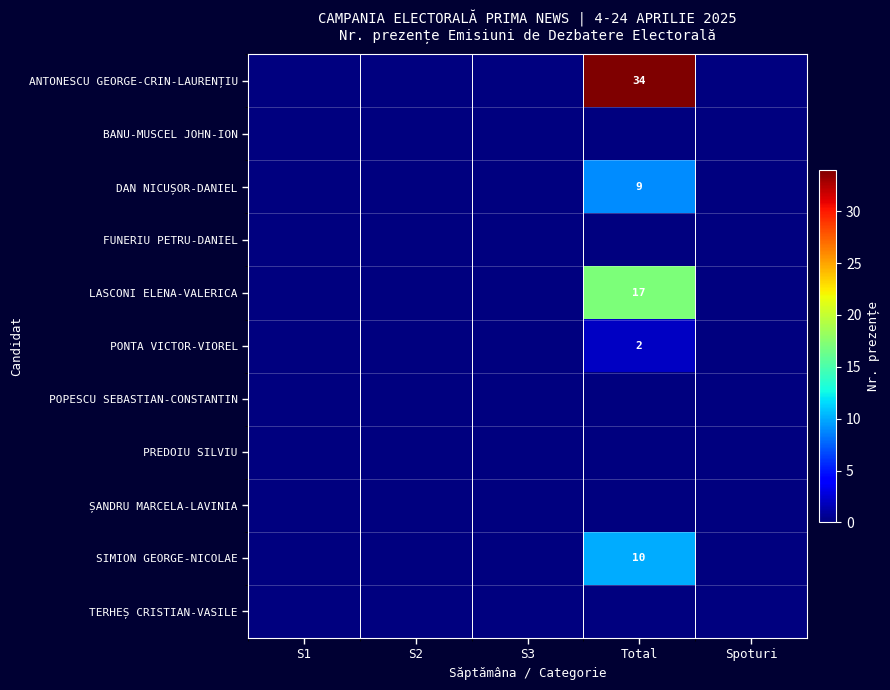

List the series in order of their peak value, highest first.

ANTONESCU GEORGE-CRIN-LAURENȚIU, LASCONI ELENA-VALERICA, SIMION GEORGE-NICOLAE, DAN NICUȘOR-DANIEL, PONTA VICTOR-VIOREL, BANU-MUSCEL JOHN-ION, FUNERIU PETRU-DANIEL, POPESCU SEBASTIAN-CONSTANTIN, PREDOIU SILVIU, ȘANDRU MARCELA-LAVINIA, TERHEȘ CRISTIAN-VASILE